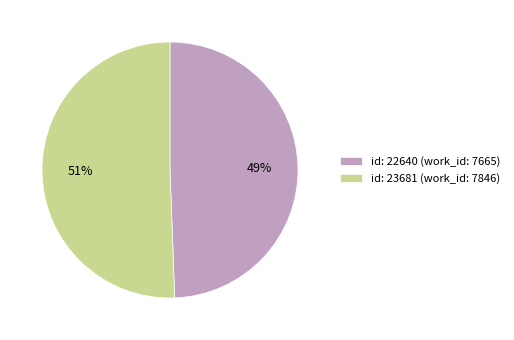

To the nearest percent, what is the average slice percentage?

50%